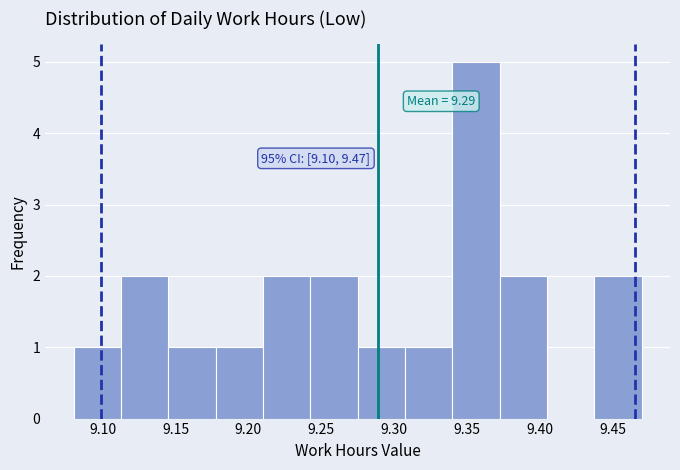

Over which range of the x-axis is the bar tallest?

9.340 to 9.375